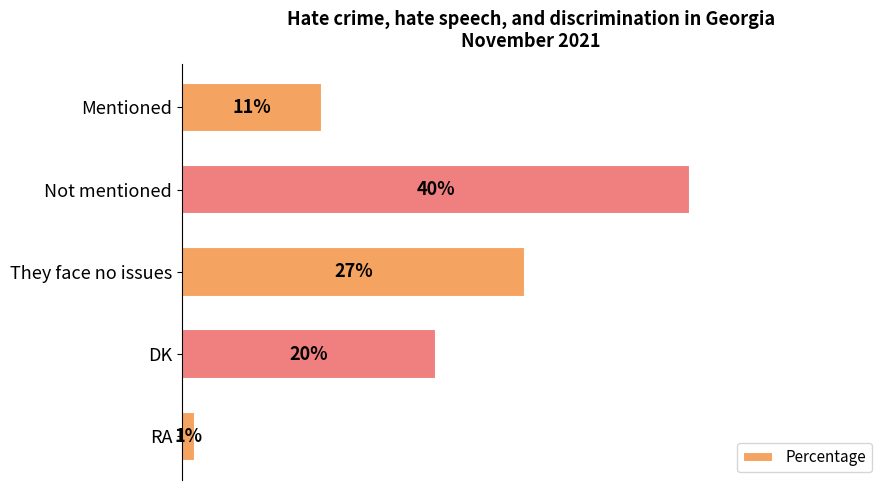

Where is the data nearest to the value 20?

DK